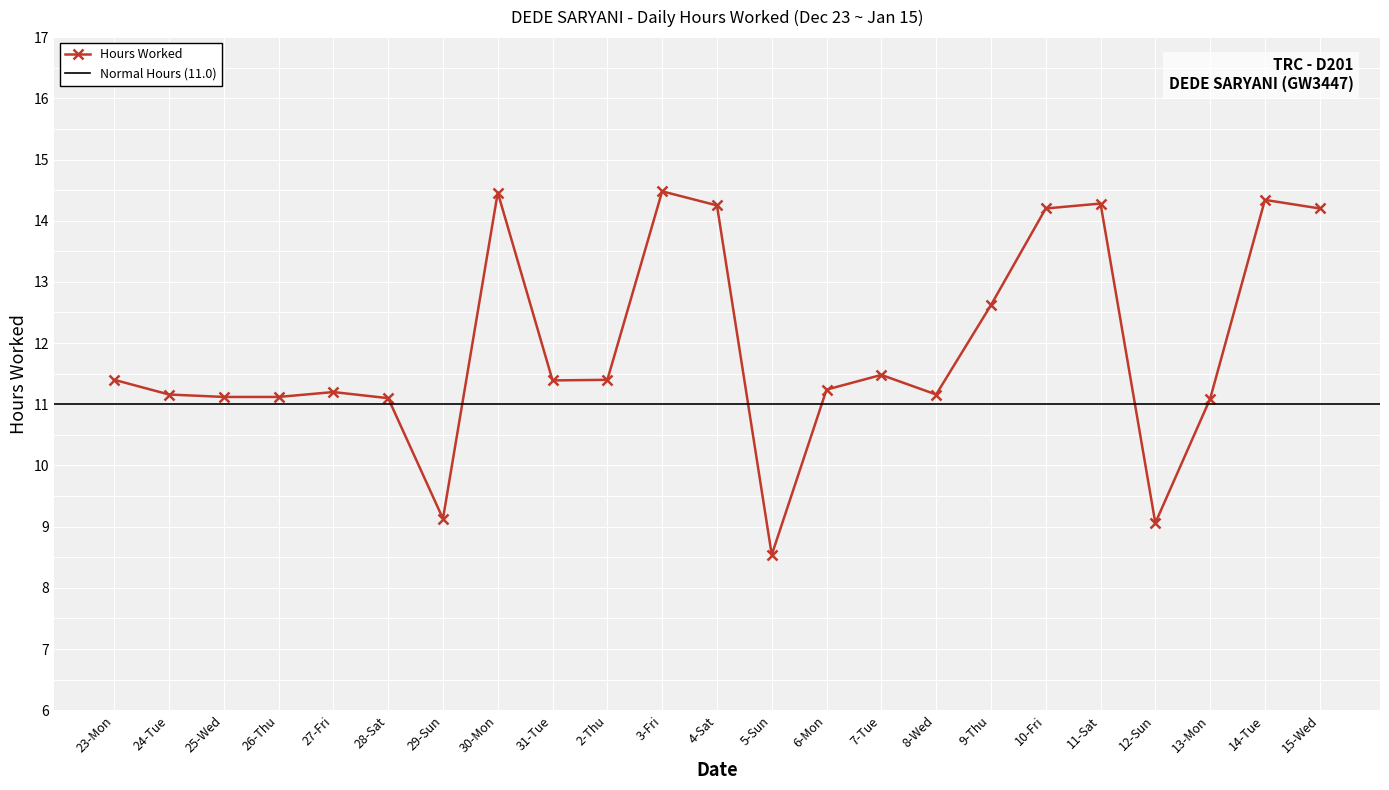

Reading left to right, list all the values displayed in this chart.

23-Mon=11.4	24-Tue=11.2	25-Wed=11.1	26-Thu=11.1	27-Fri=11.2	28-Sat=11.1	29-Sun=9.1	30-Mon=14.5	31-Tue=11.4	2-Thu=11.4	3-Fri=14.5	4-Sat=14.2	5-Sun=8.5	6-Mon=11.2	7-Tue=11.5	8-Wed=11.2	9-Thu=12.6	10-Fri=14.2	11-Sat=14.3	12-Sun=9.1	13-Mon=11.1	14-Tue=14.3	15-Wed=14.2